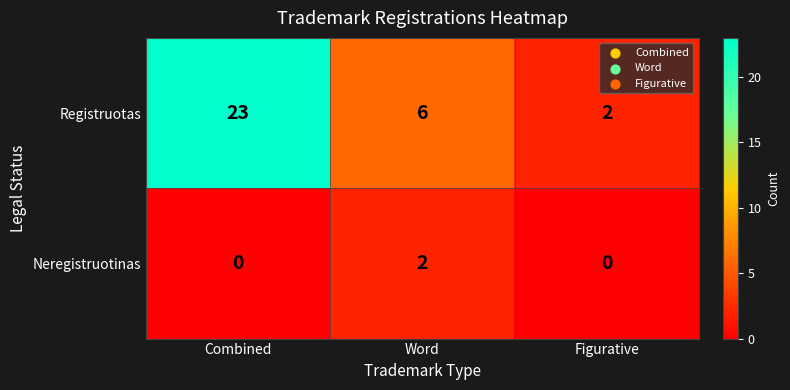

What is the average value of the Registruotas series?

10